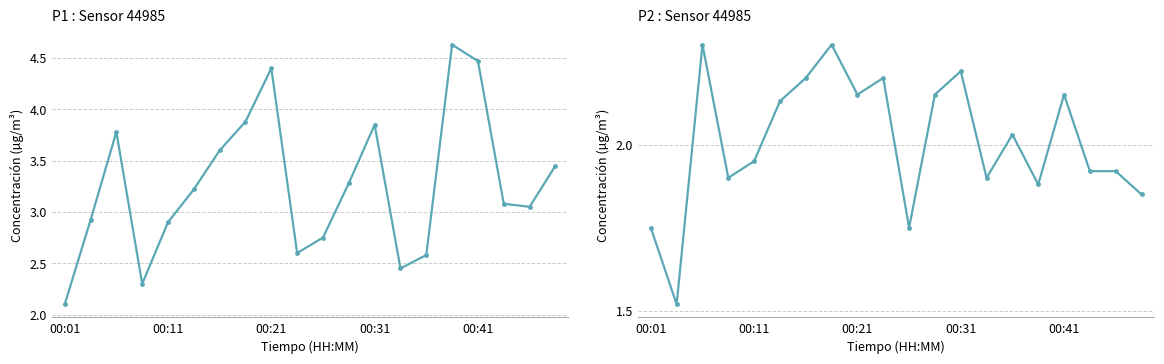

List the series in order of their peak value, highest first.

P1, P2